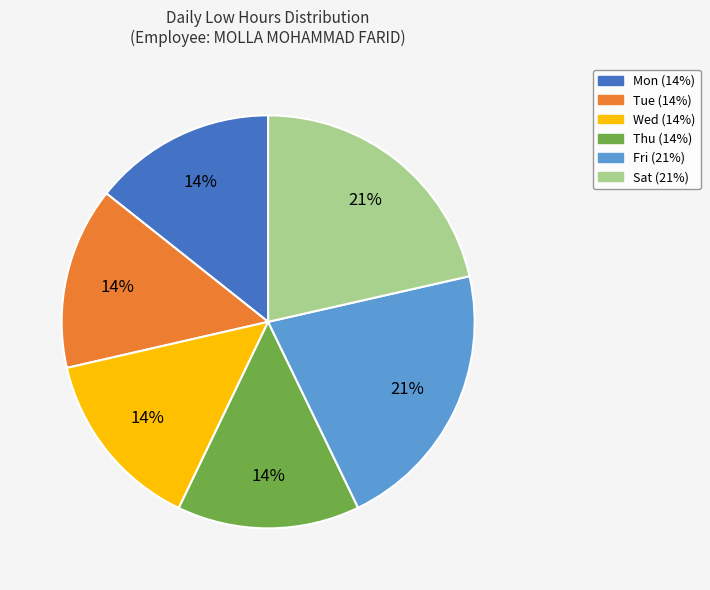

To the nearest percent, what is the average slice percentage?

17%